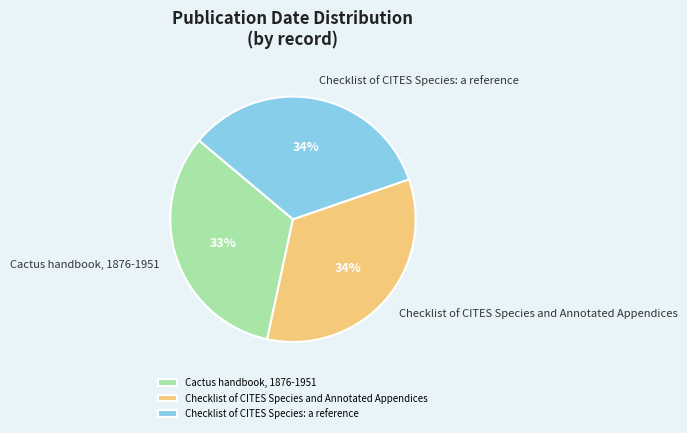

What percentage is the Cactus handbook, 1876-1951 slice, to the nearest percent?

33%